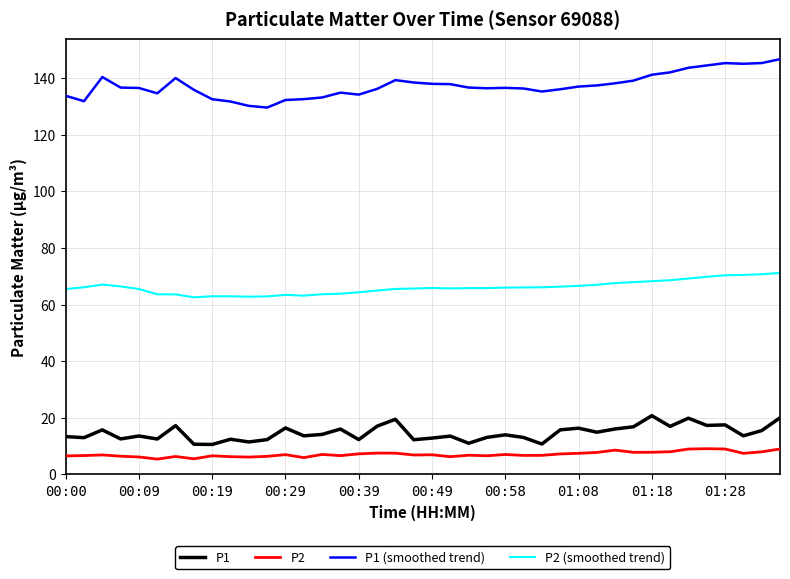

Rank the series by their maximum value, from lowest to highest.

P2, P1, P2 (smoothed trend), P1 (smoothed trend)